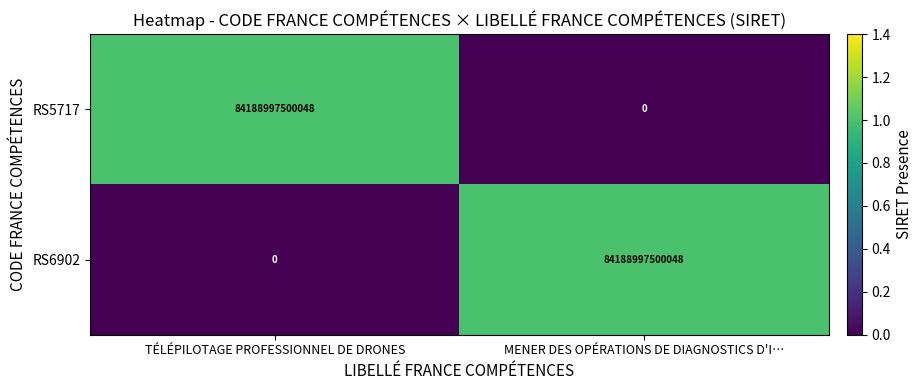

At how many categories does at least one series exceed 0?

2